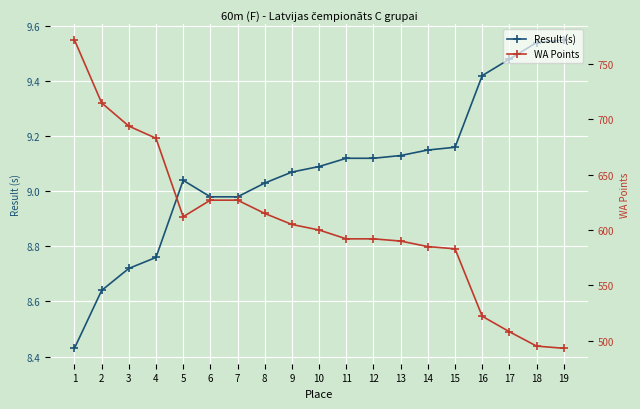

Reading left to right, transcribe all the data shown in this chart.

Result (s): 8.4	8.6	8.7	8.8	9.0	9.0	9.0	9.0	9.1	9.1	9.1	9.1	9.1	9.2	9.2	9.4	9.5	9.5	9.6
WA Points: 772.0	715.0	694.0	683.0	612.0	627.0	627.0	615.0	605.0	600.0	592.0	592.0	590.0	585.0	583.0	522.0	508.0	495.0	493.0